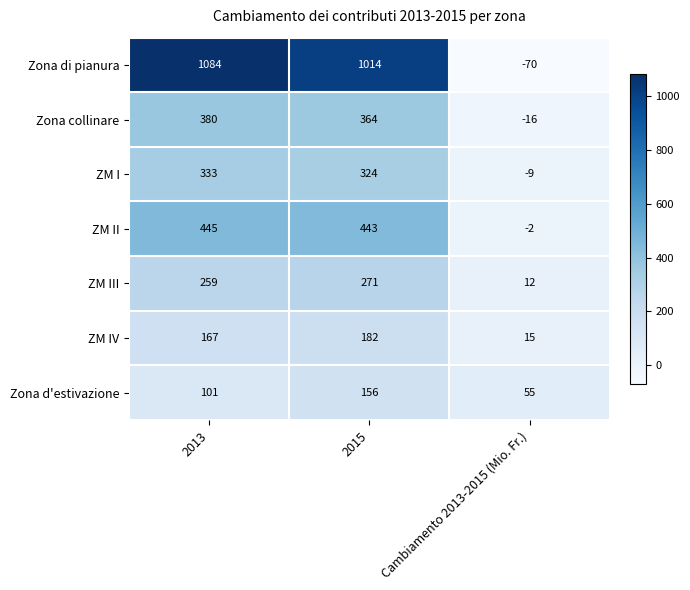

What value does the ZM IV series have at 2015?

182